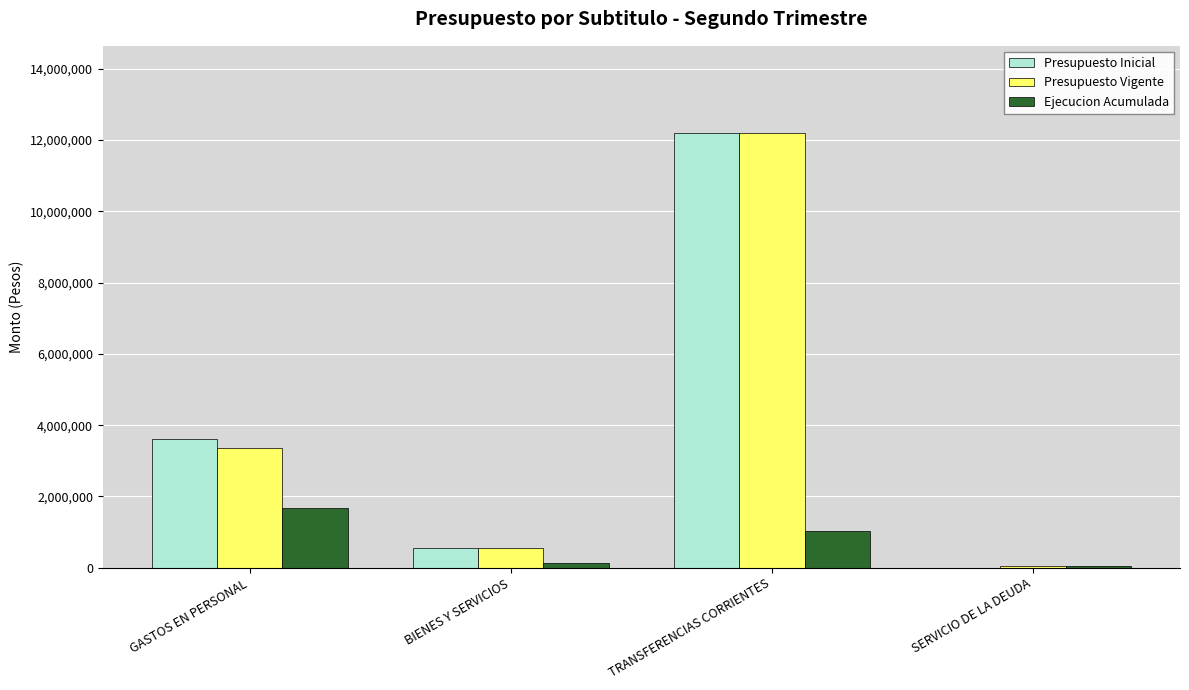

The Presupuesto Vigente series shows 61668 at SERVICIO DE LA DEUDA. True or false?

True